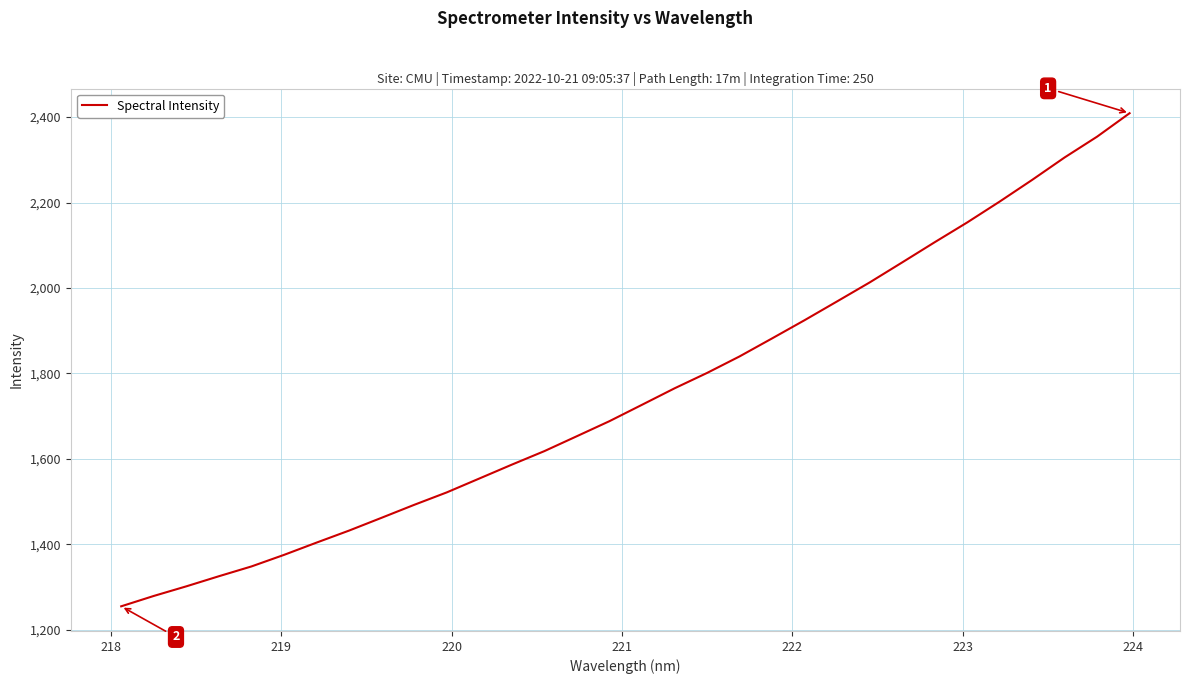

What is the maximum value shown in the chart?

2409.1